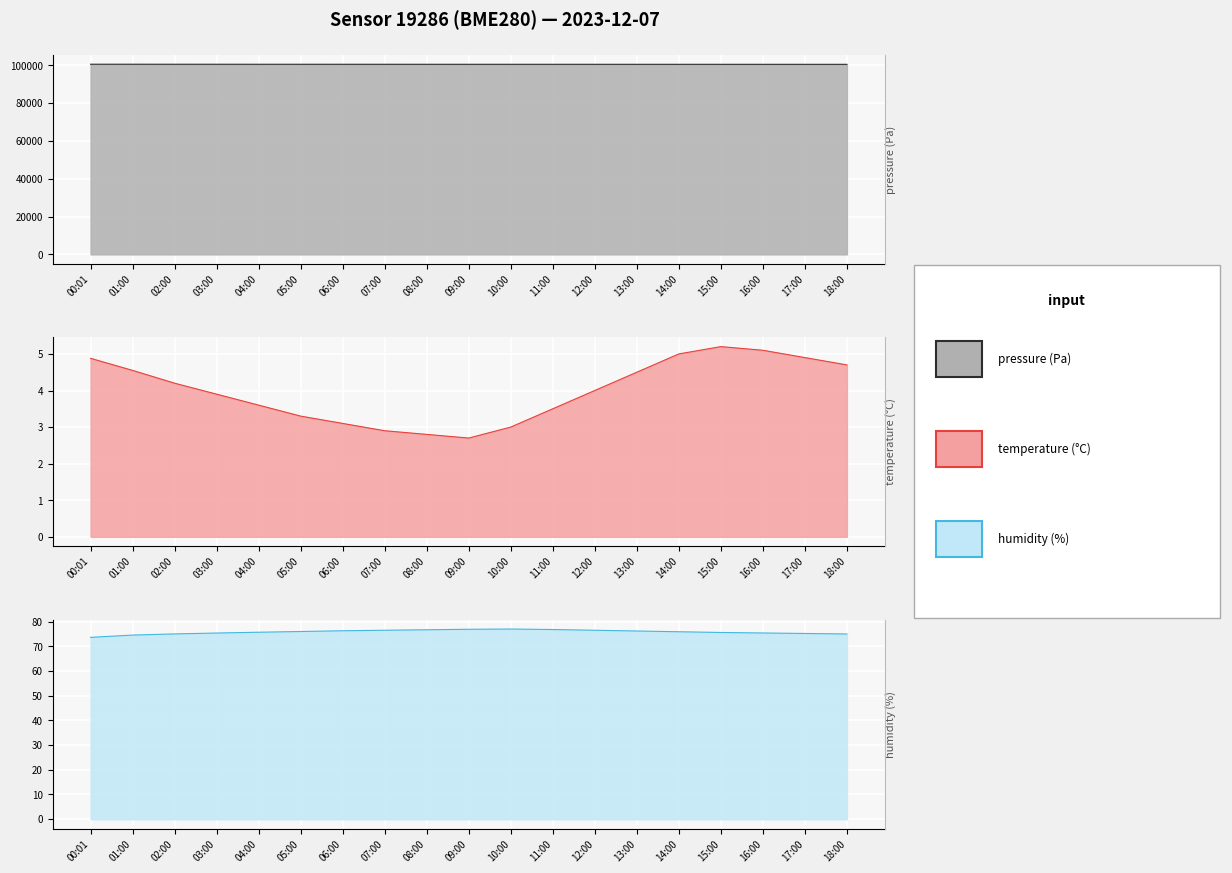

Where is humidity nearest to the value 75?

18:00